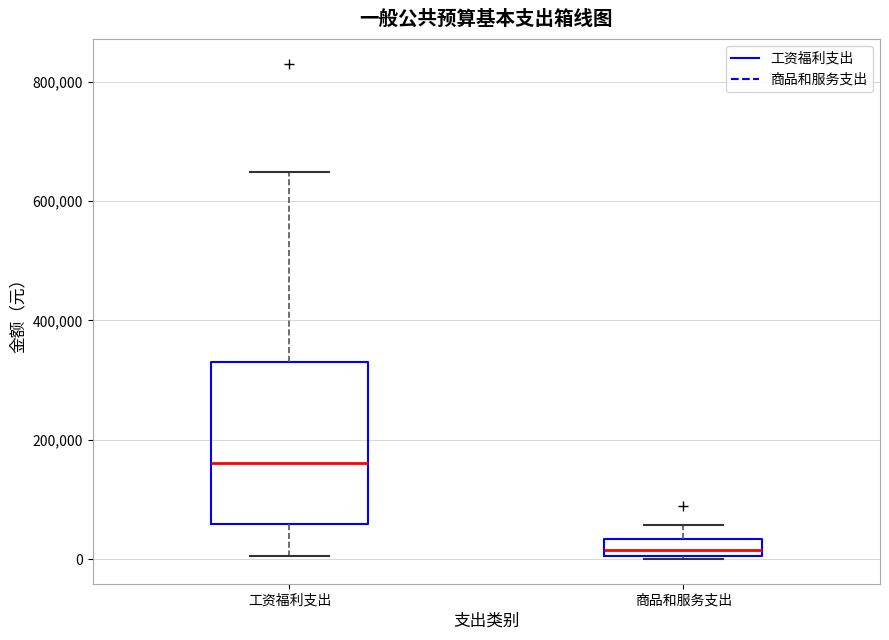

Where is the lower edge of the box for 工资福利支出 on the y-axis? The values are not printed on the chart, so give them approximately, as read against the axis.

60000